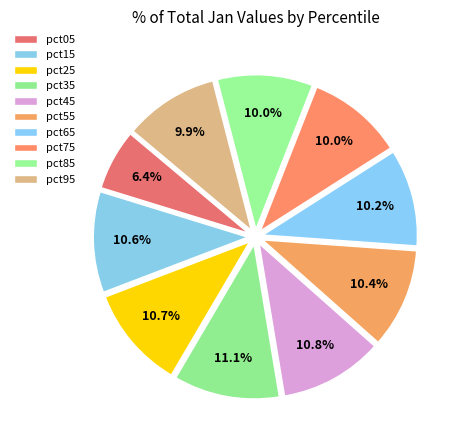

What percentage is the pct05 slice, to the nearest percent?

6%